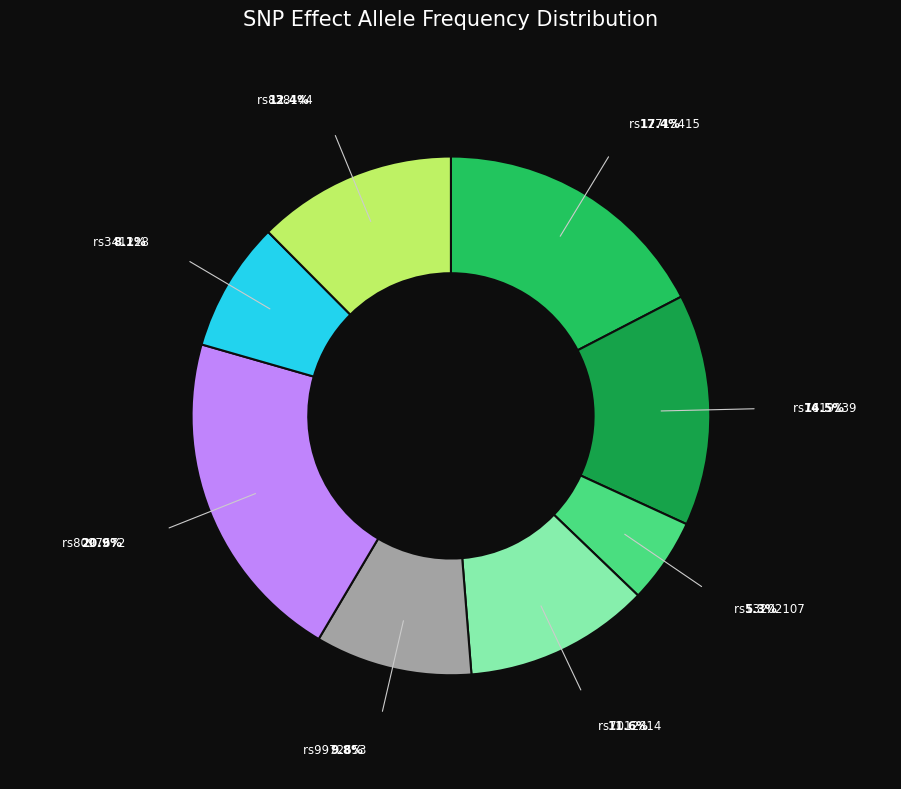

Does any single category account for the majority?

No